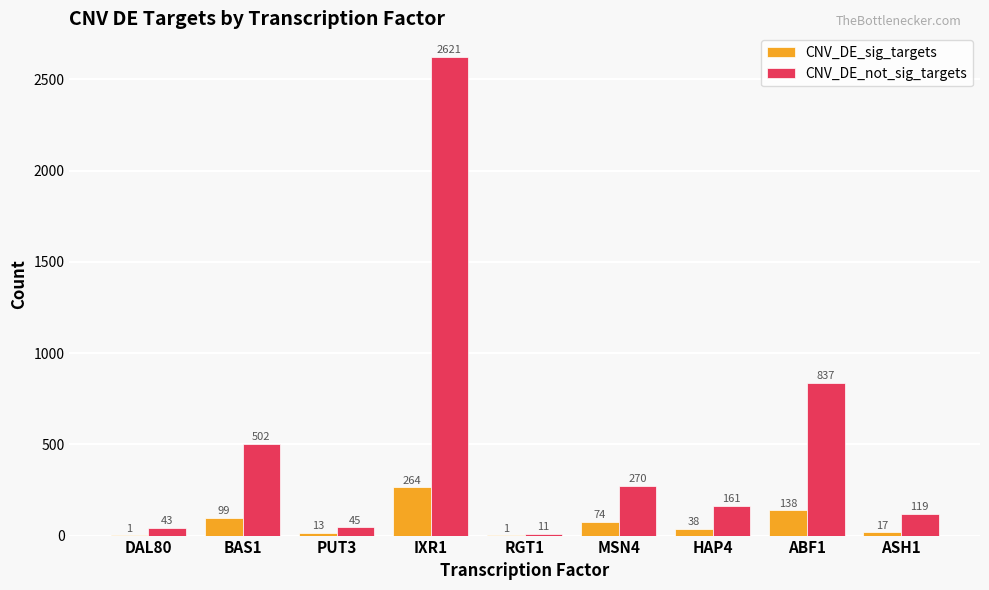

What is the sum of the CNV_DE_sig_targets values at BAS1 and ABF1?

237